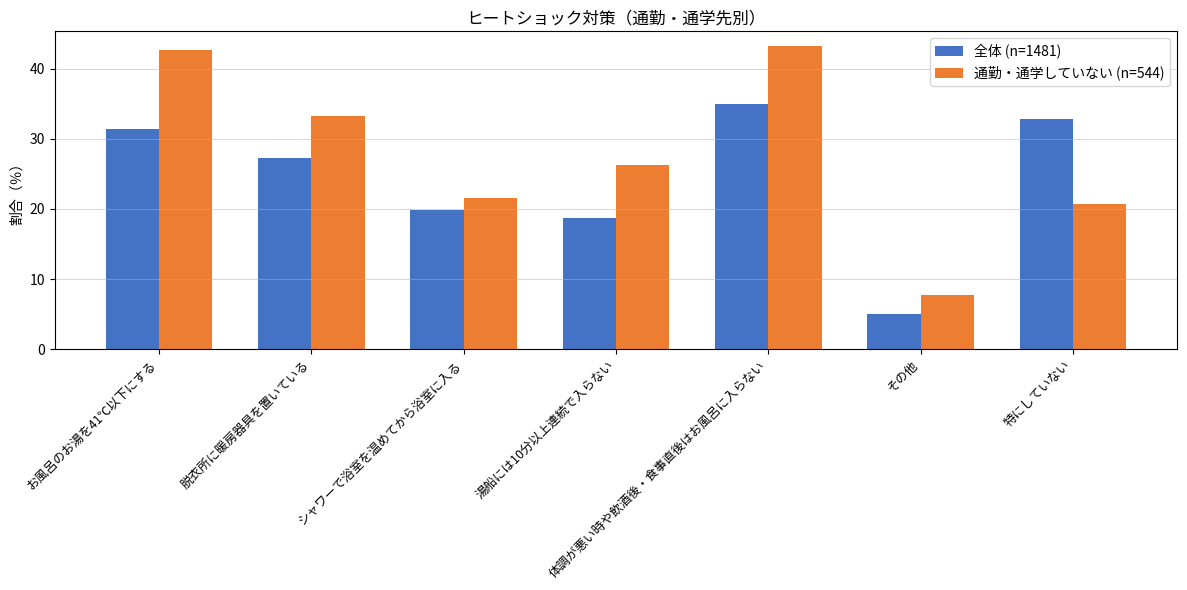

Does the chart contain any negative values?

No